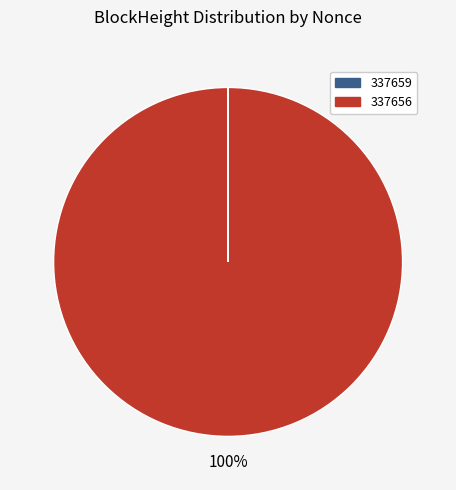

True or false: 337656 accounts for 100% of the total.

True